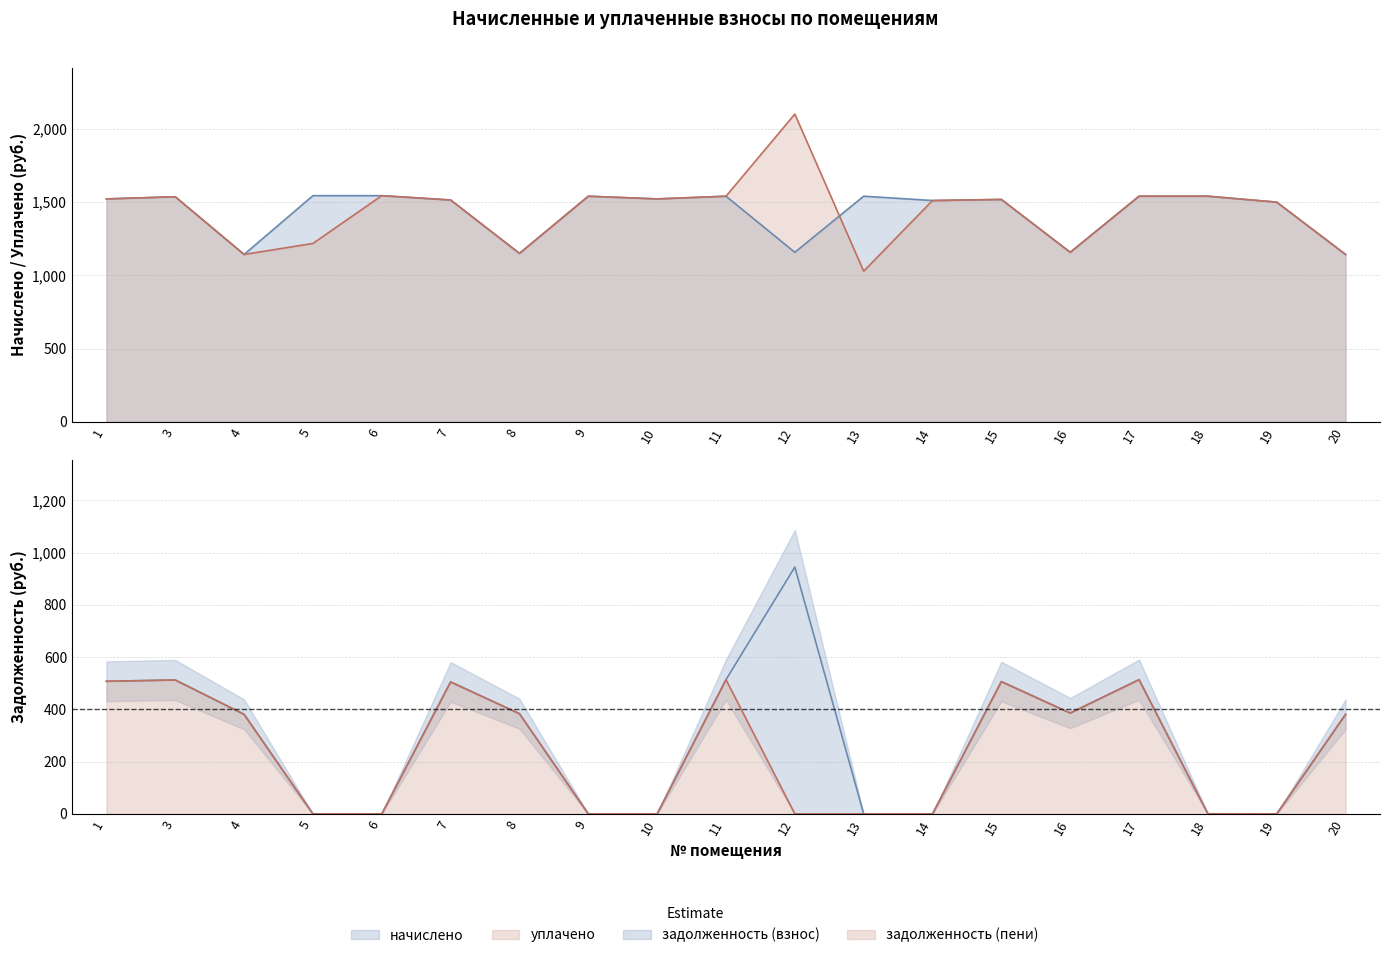

True or false: уплачено and начислено cross at least once.

True